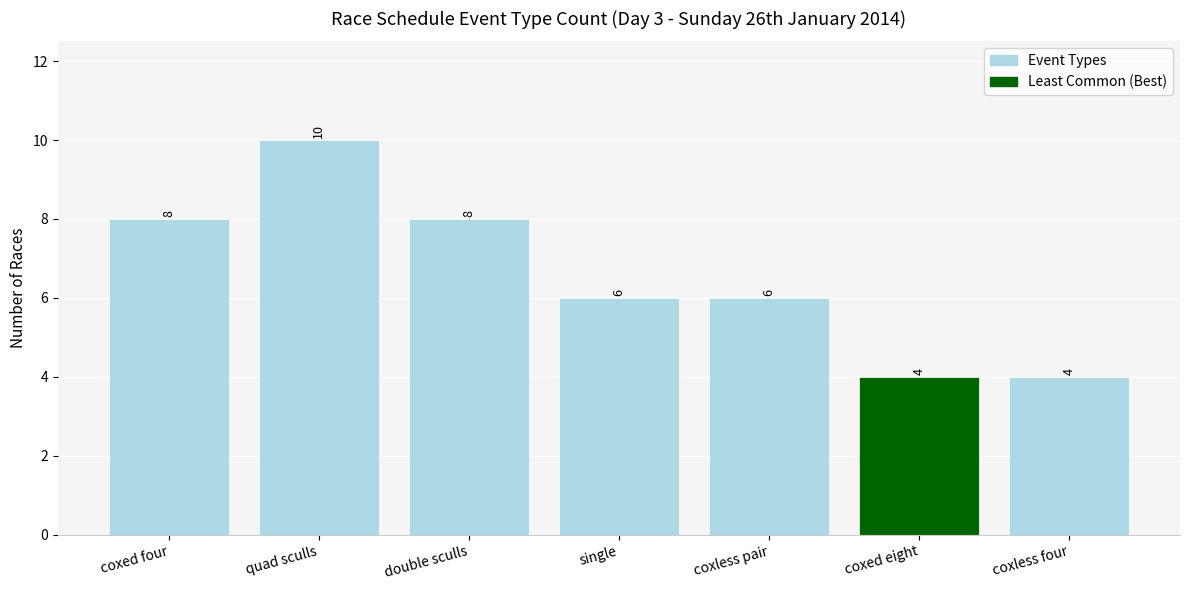

Which label corresponds to the largest value in the chart?

quad sculls